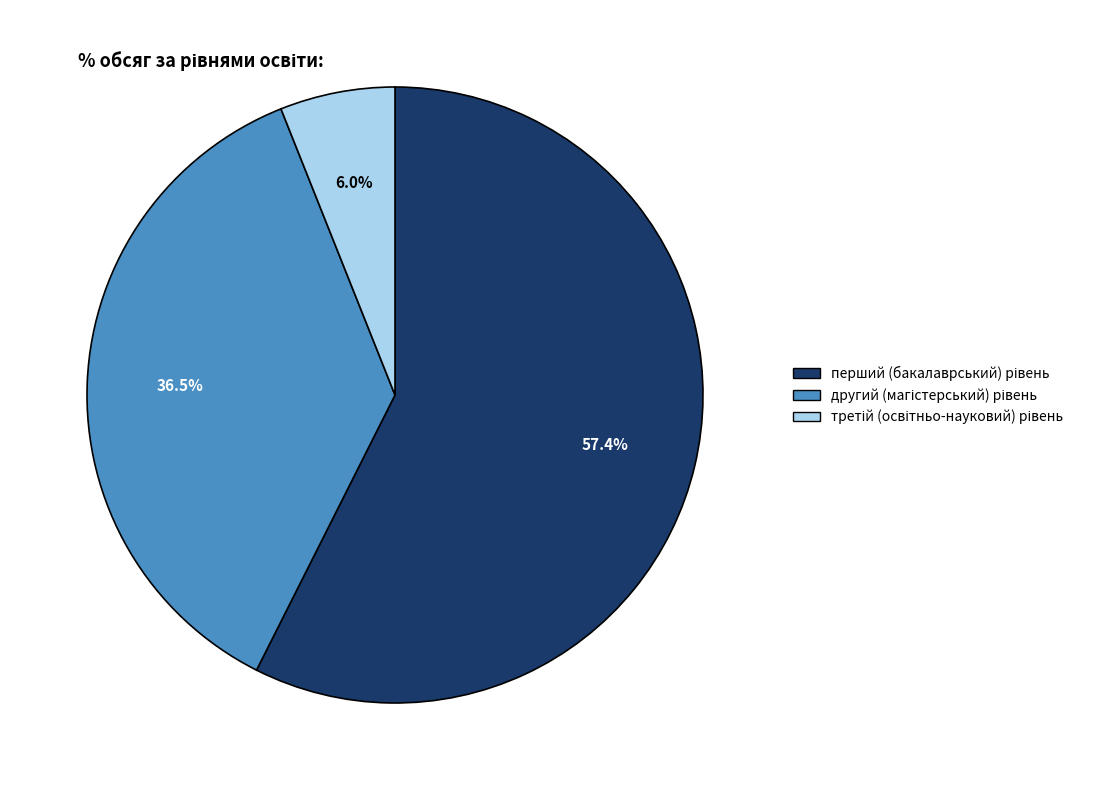

To the nearest percent, what is the average slice percentage?

33%